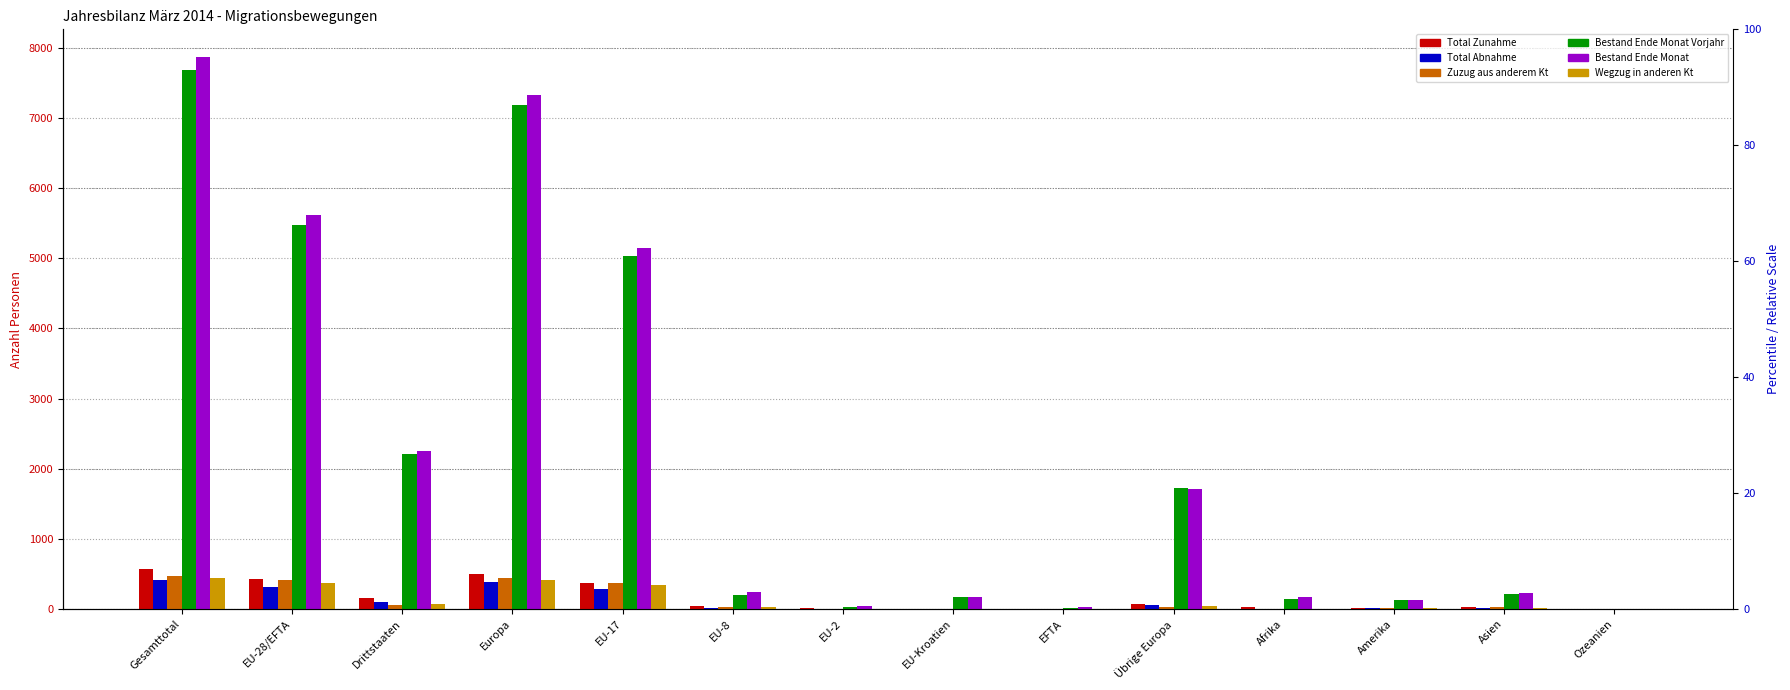

The Zuzug aus anderem Kt series shows 4 at EU-2. True or false?

False